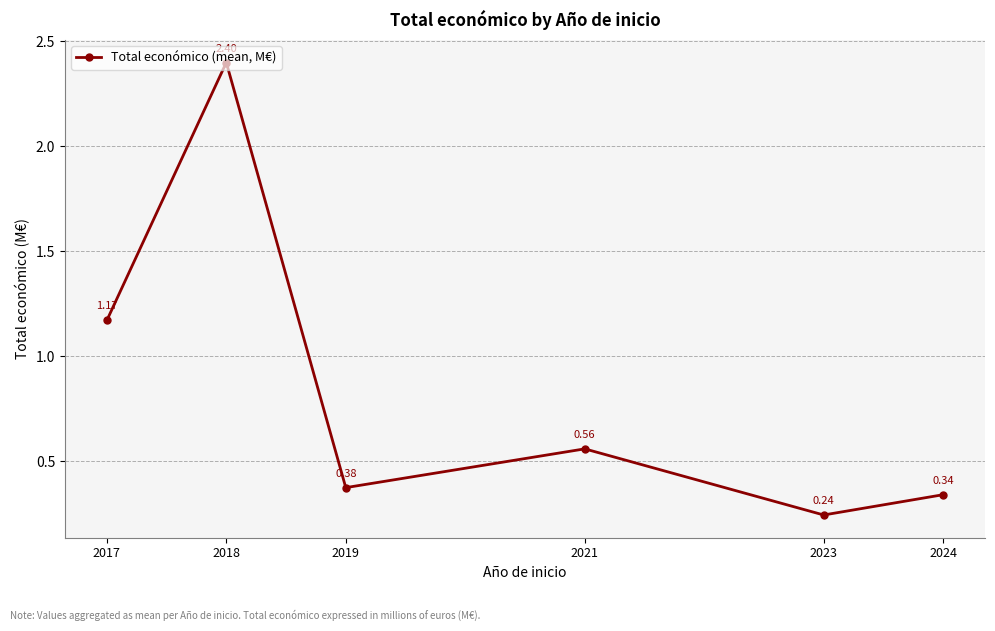

What is the sum of all values?

5.1